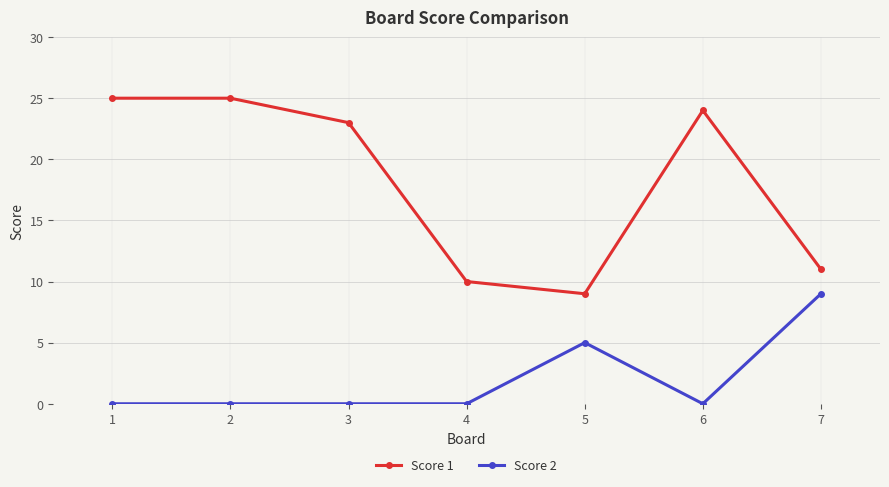

Reading left to right, transcribe all the data shown in this chart.

Score 1: 25	25	23	10	9	24	11
Score 2: 0	0	0	0	5	0	9